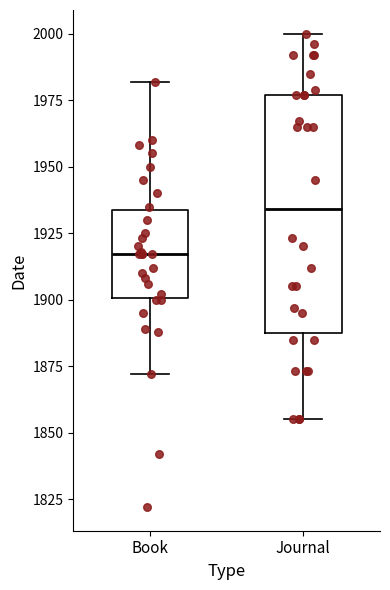

Where does the lower whisker of the box for Book end on the y-axis? The values are not printed on the chart, so give them approximately, as read against the axis.

1870